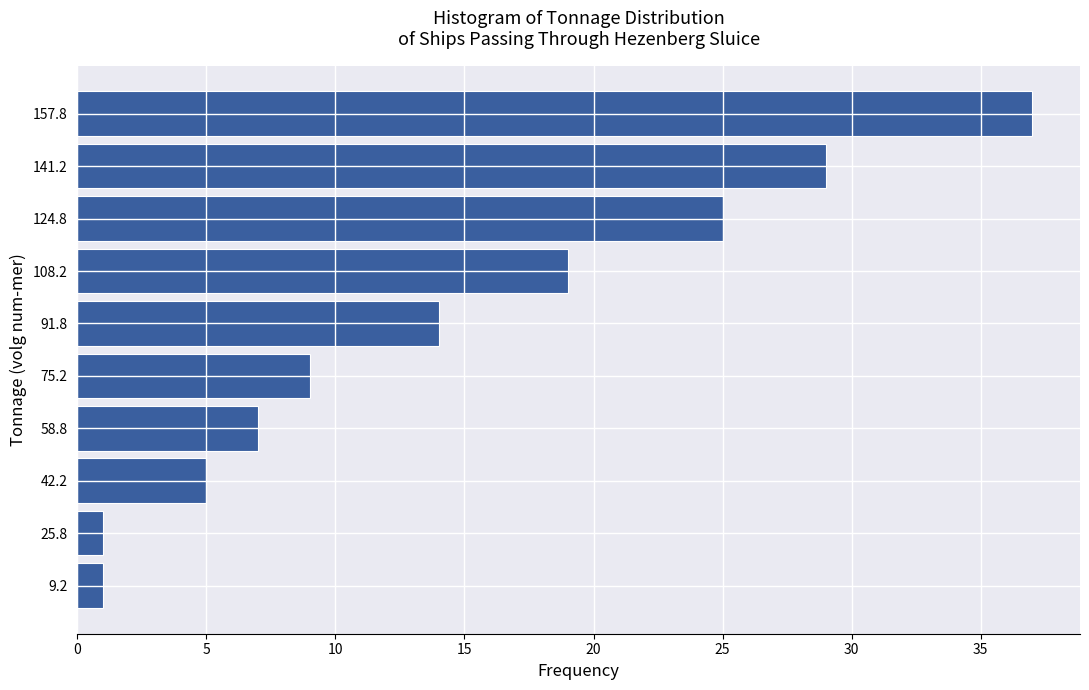

What is the length of the bar covering 67.0 to 83.5 on the y-axis? Neither the bar edges nor the lengths are printed on the chart, so give them approximately, as read against the axes.

9